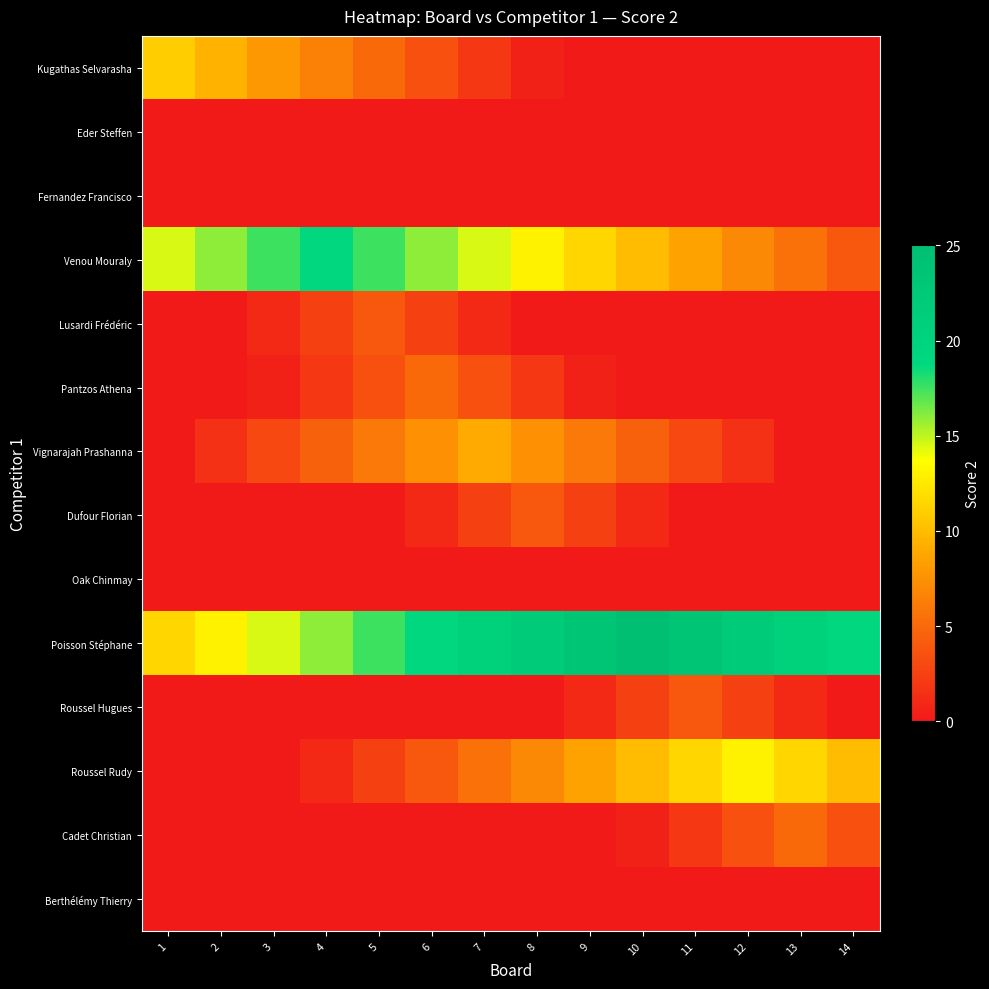

Which series has the largest total across all categories?

Poisson Stéphane